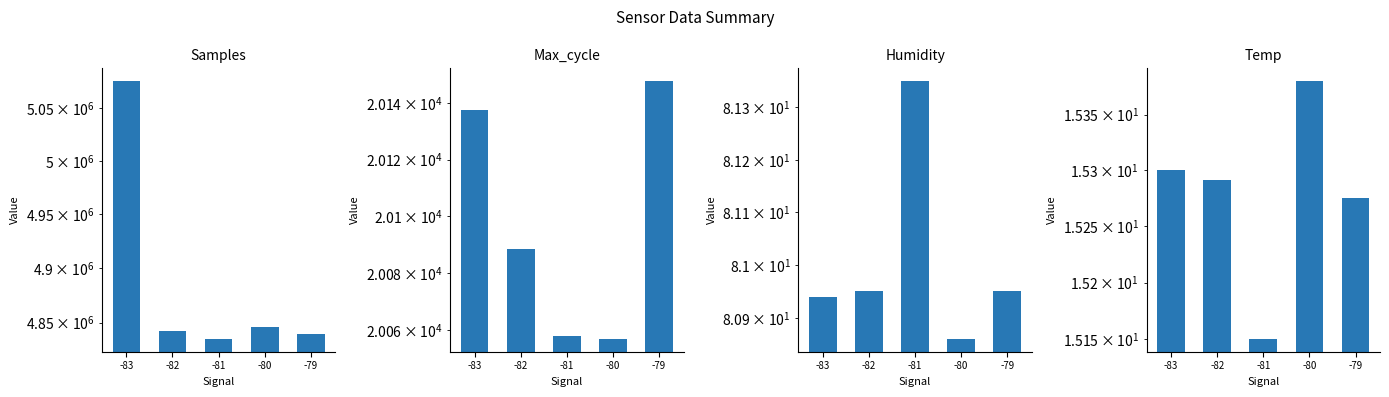

Which category has the highest value in the Samples series?

-83